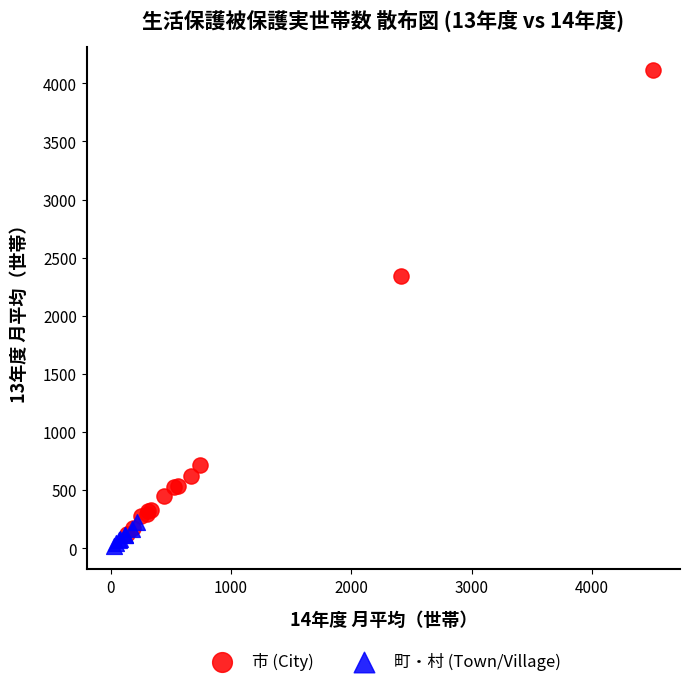

Which series has the widest spread of Y values?

市 (City)